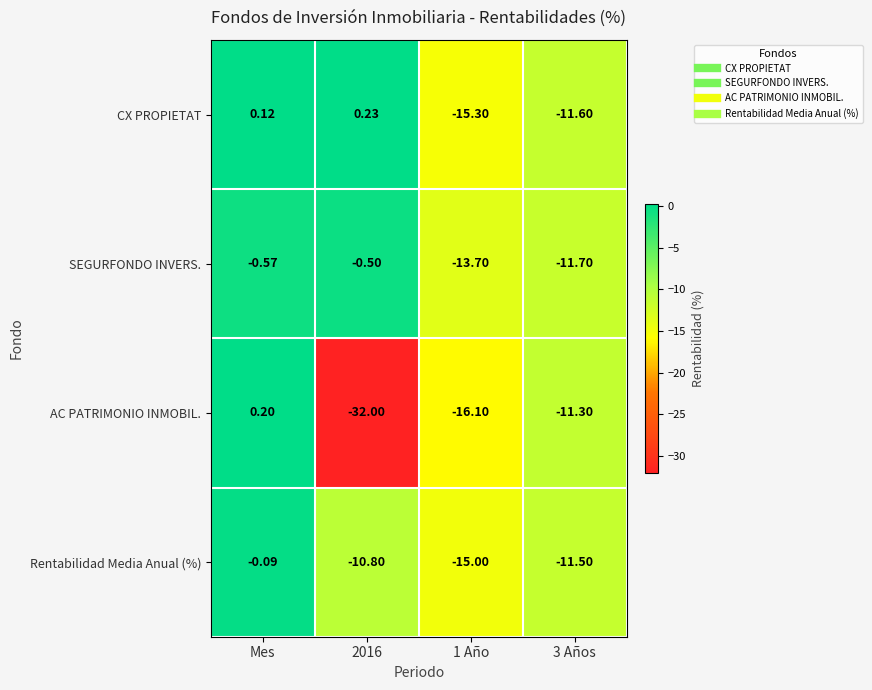

Rank the series by their maximum value, from lowest to highest.

SEGURFONDO INVERS., Rentabilidad Media Anual (%), AC PATRIMONIO INMOBIL., CX PROPIETAT